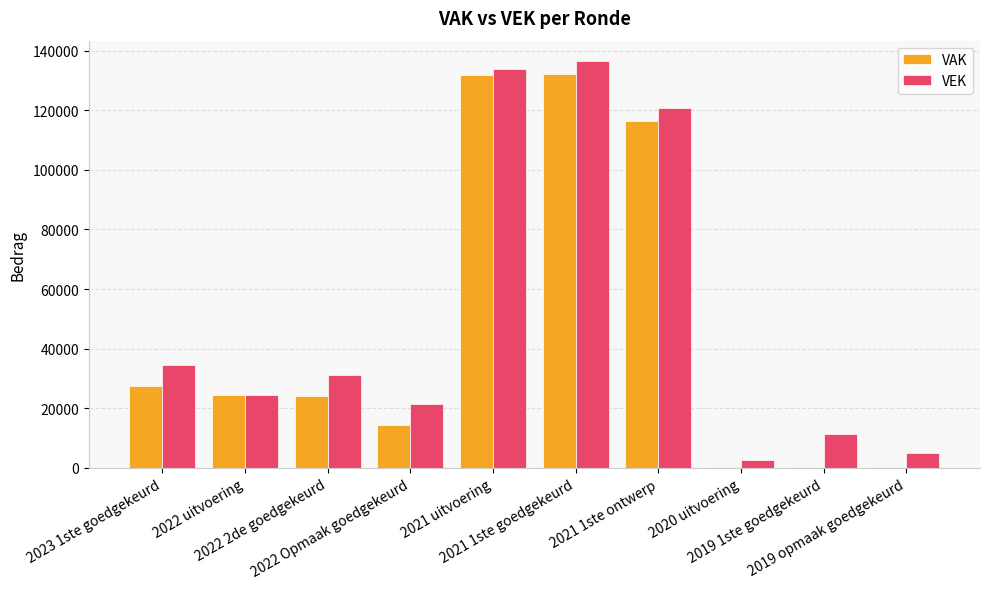

What is the sum of all VAK values?

471521